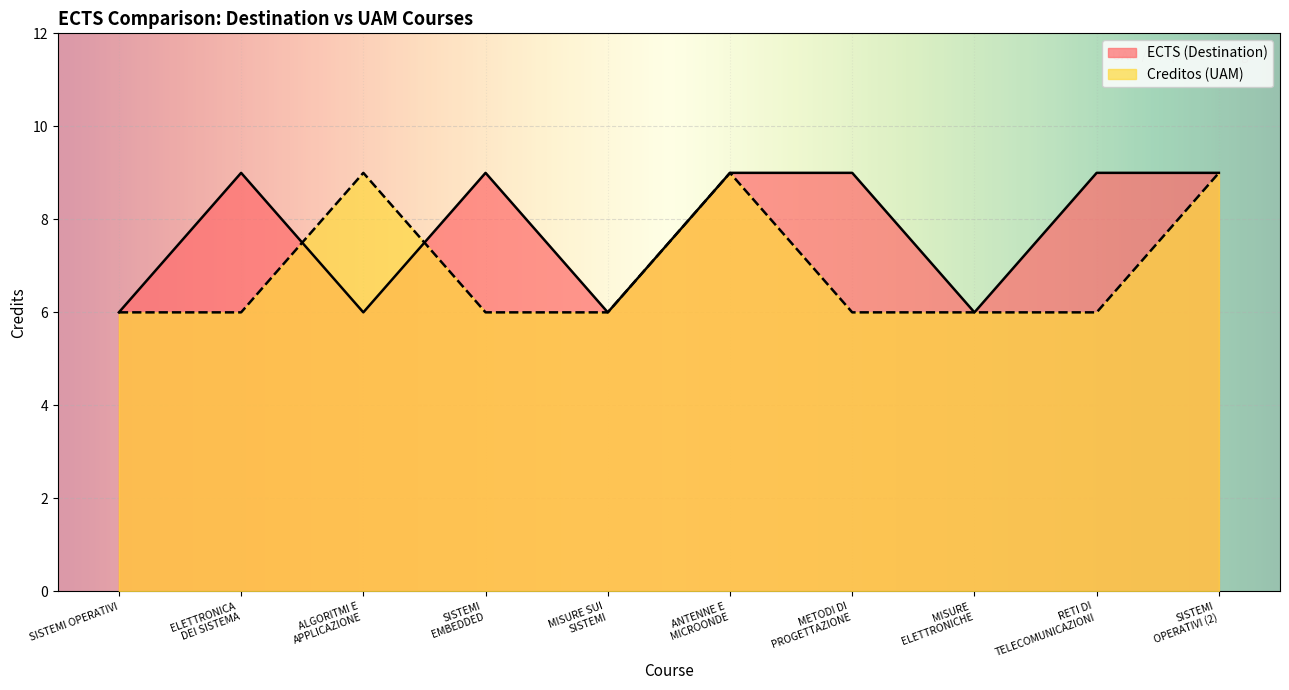

Which category has the lowest value across all series?

SISTEMI OPERATIVI